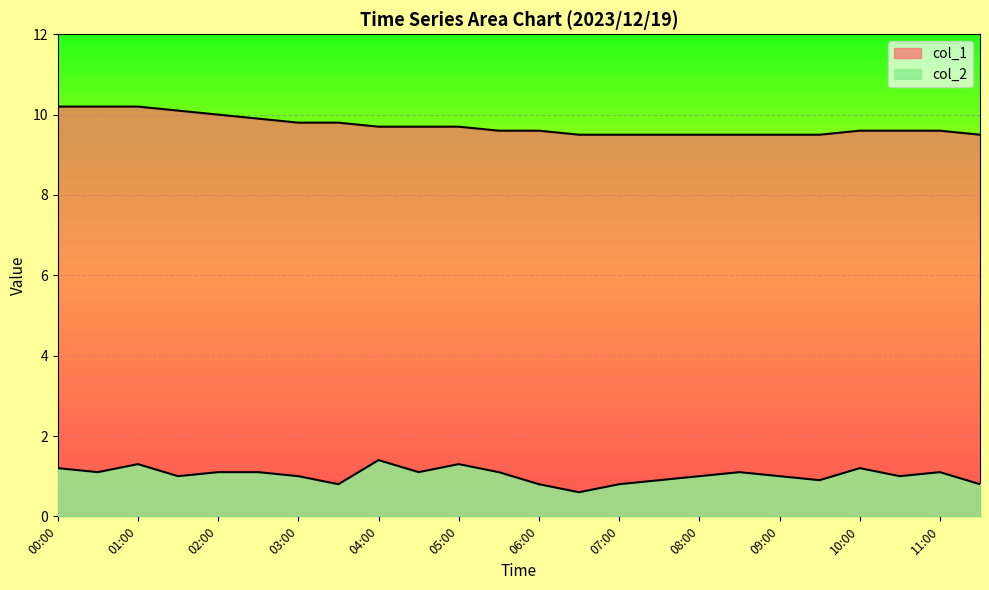

How many lines are shown in the chart?

2